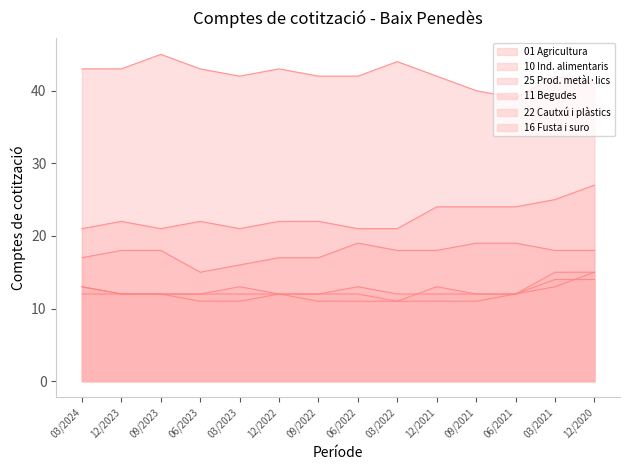

What is the label of the 5th point from the left?

03/2023